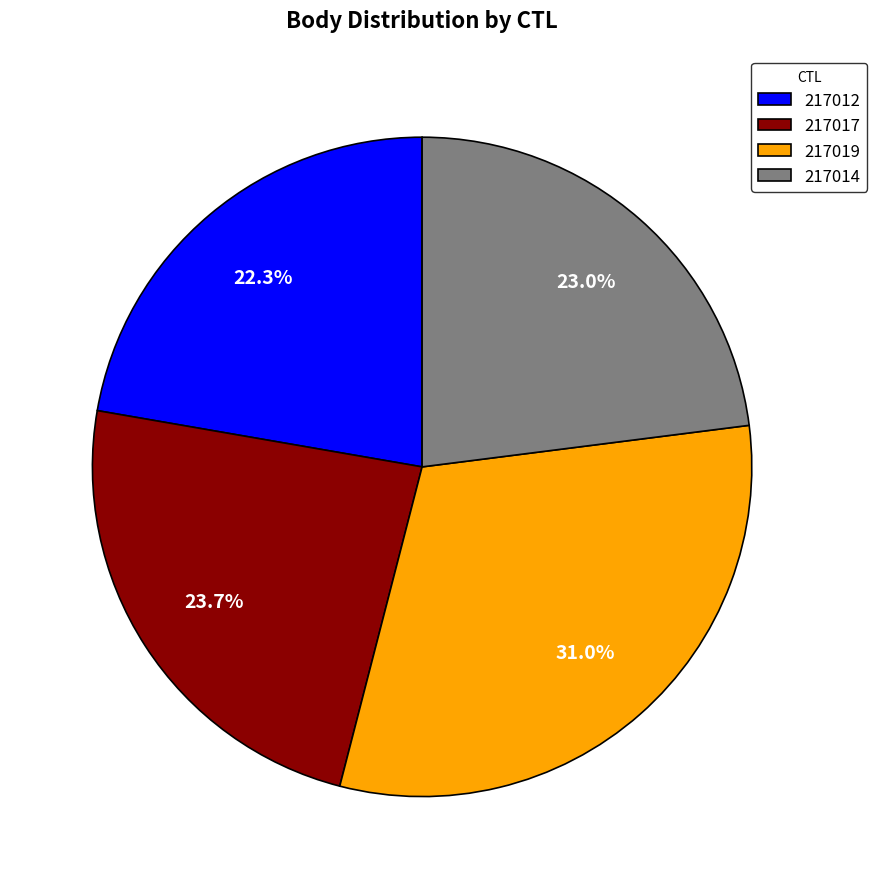

To the nearest percent, what percentage of the pie is 217019?

31%